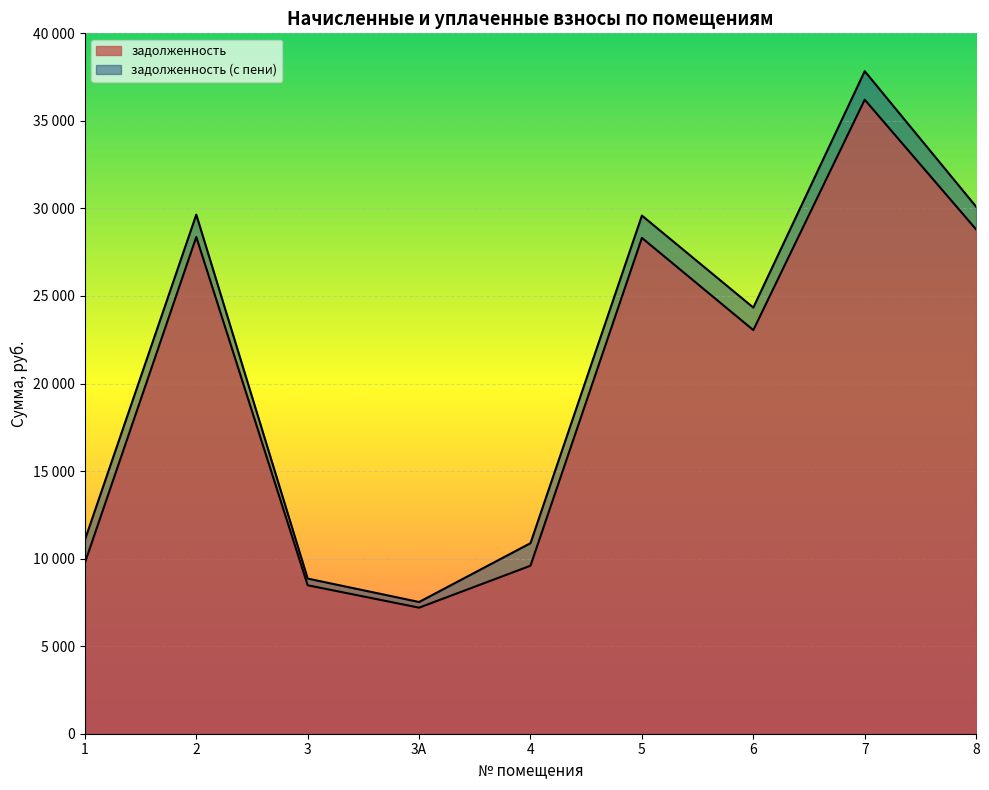

The value of задолженность at 4 is 15058.7. True or false?

False